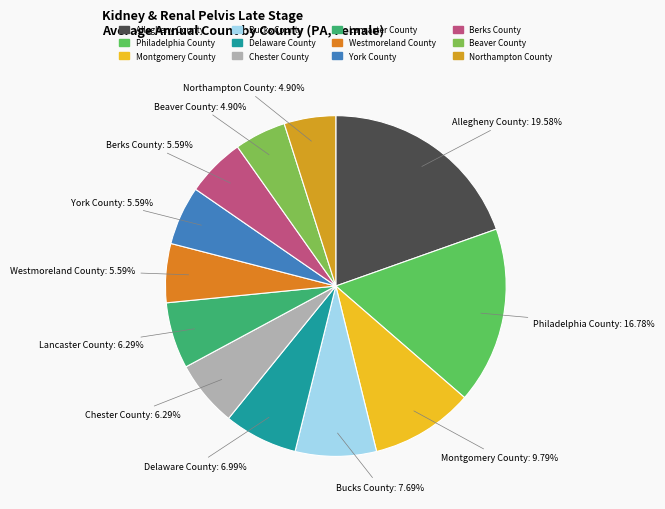

Count the number of slices in the pie.

12